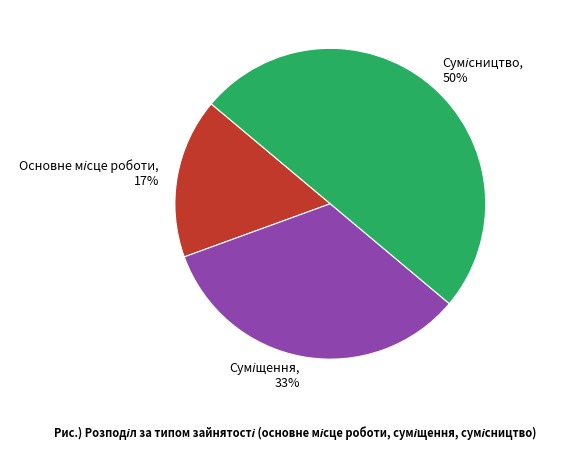

To the nearest percent, what is the difference between the largest and smallest slice percentages?

33%